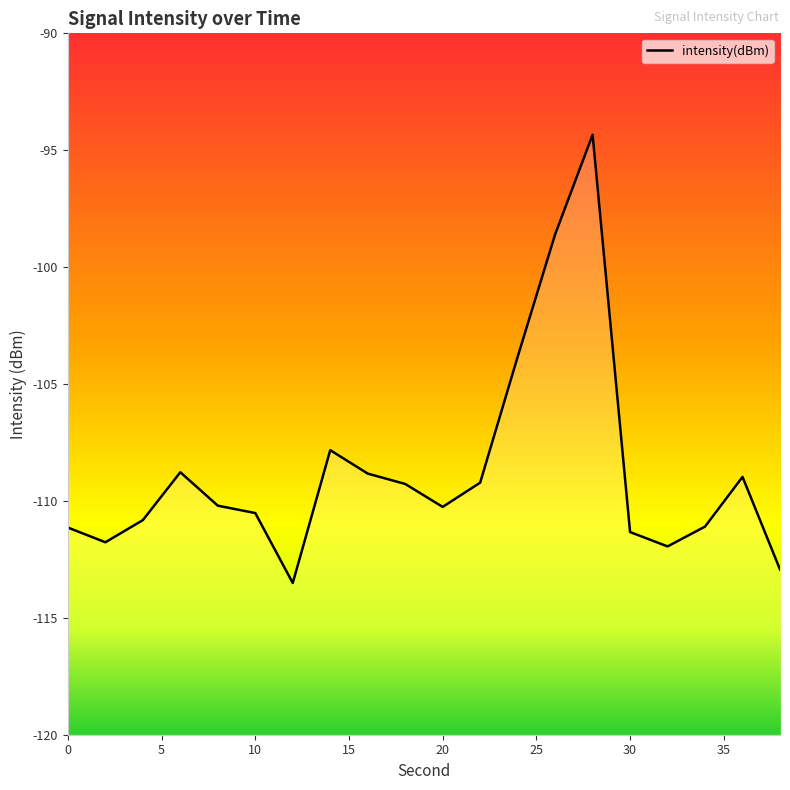

Reading left to right, transcribe all the data shown in this chart.

-111.1	-111.8	-110.8	-108.8	-110.2	-110.5	-113.5	-107.8	-108.8	-109.3	-110.3	-109.2	-103.8	-98.6	-94.3	-111.3	-111.9	-111.1	-109.0	-112.9